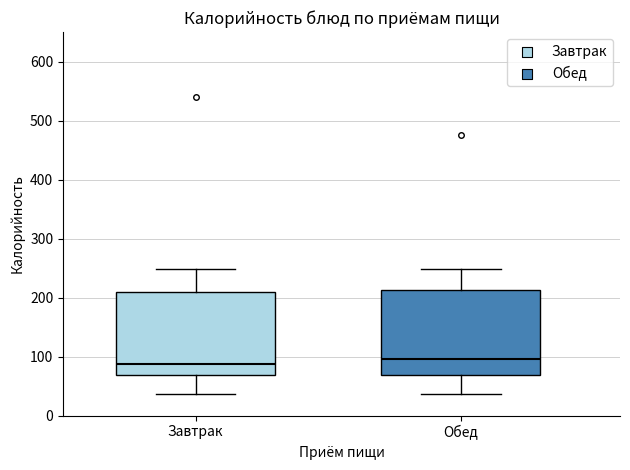

Reading left to right, transcribe this box plot: for each box, give where its median line is, the range the box spans, and where its two whiskers end, as read against the y-axis. The values are not printed on the chart, so give them approximately, as read against the axis.

Завтрак: median 90, box 70 to 210, whiskers 40 to 250
Обед: median 100, box 70 to 210, whiskers 40 to 250